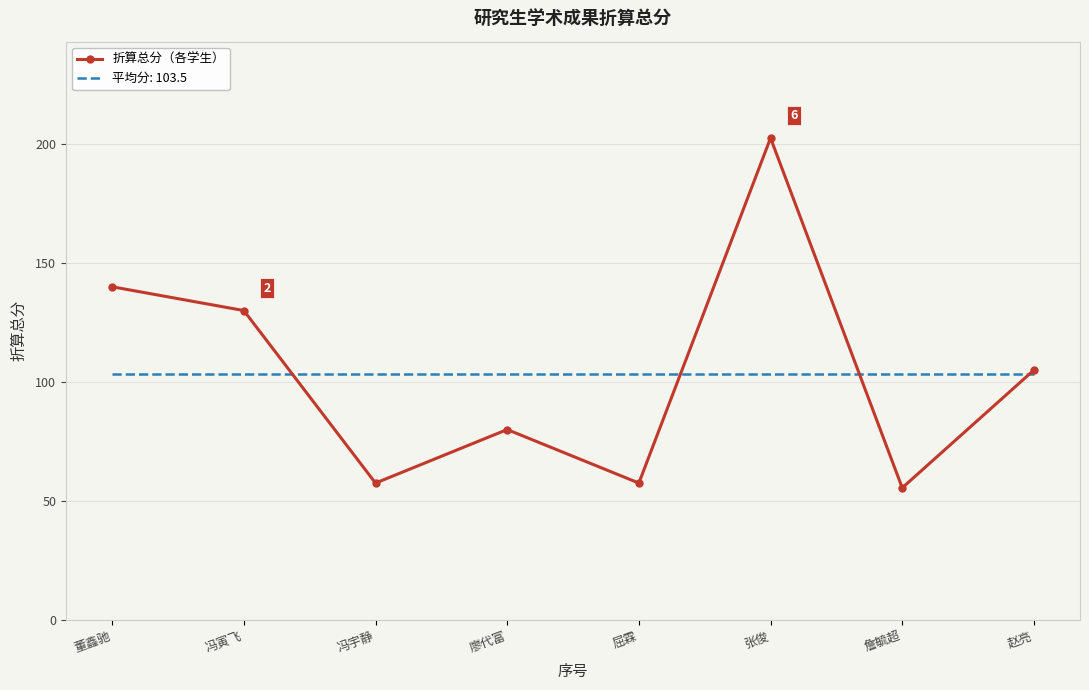

Which series has the widest spread of values?

折算总分（各学生）